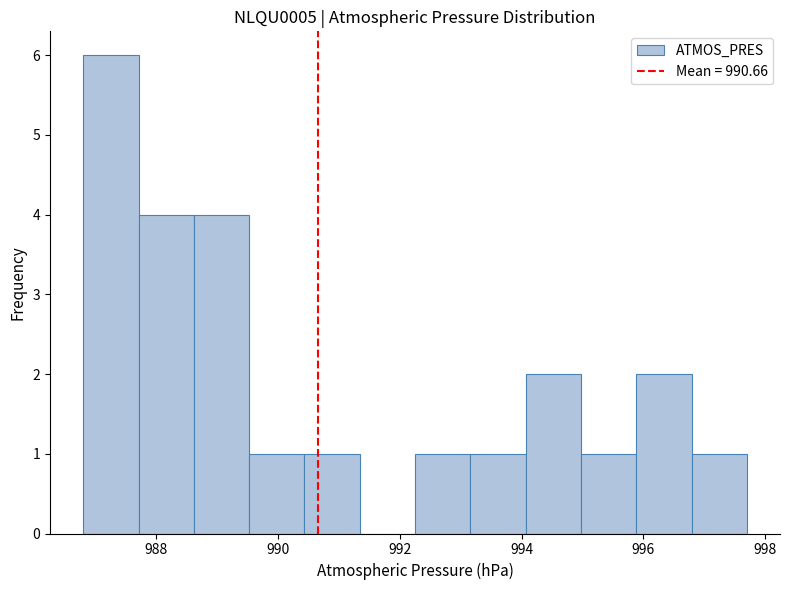

What is the height of the bar covering 993.2 to 994.0 on the x-axis? Neither the bar edges nor the heights are printed on the chart, so give them approximately, as read against the axes.

1